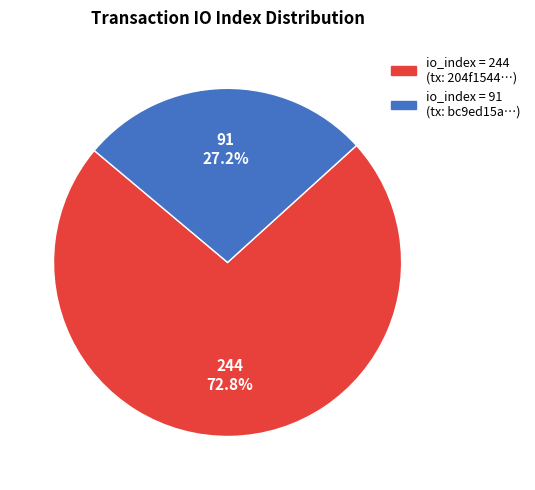

Is there a majority slice in this chart?

Yes